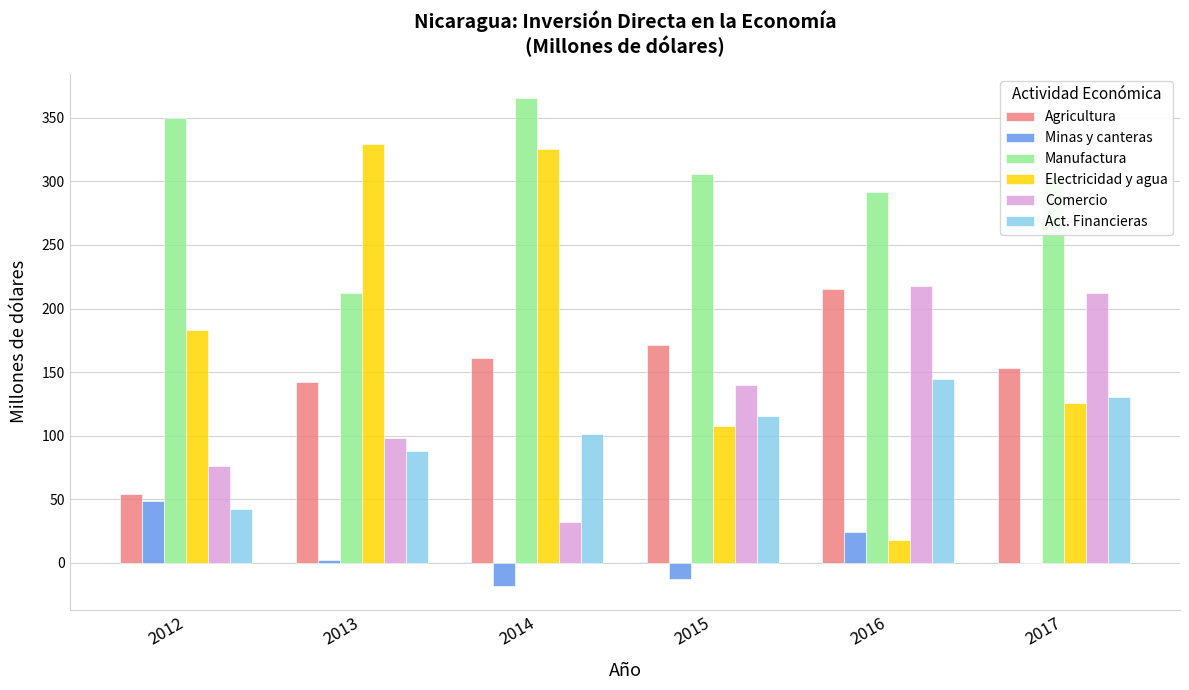

How many values in the Minas y canteras series exceed 2?

3